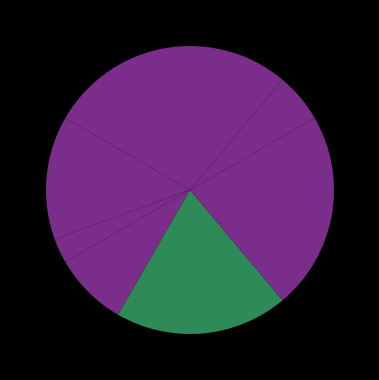

Count the number of slices in the pie.

8